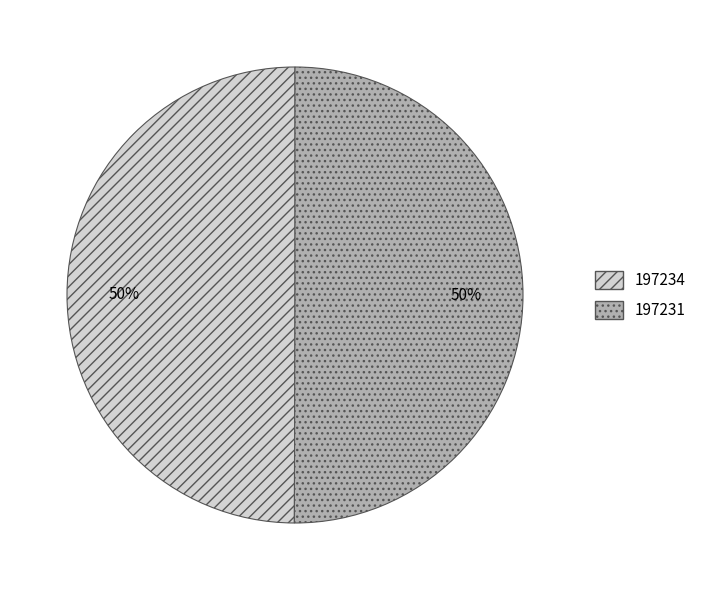

To the nearest percent, what portion does 197231 represent?

50%